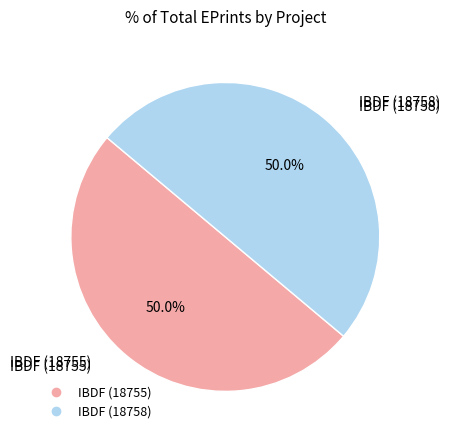

Approximately how many times larger is the value at IBDF (18755) compared to IBDF (18758)?

1.0